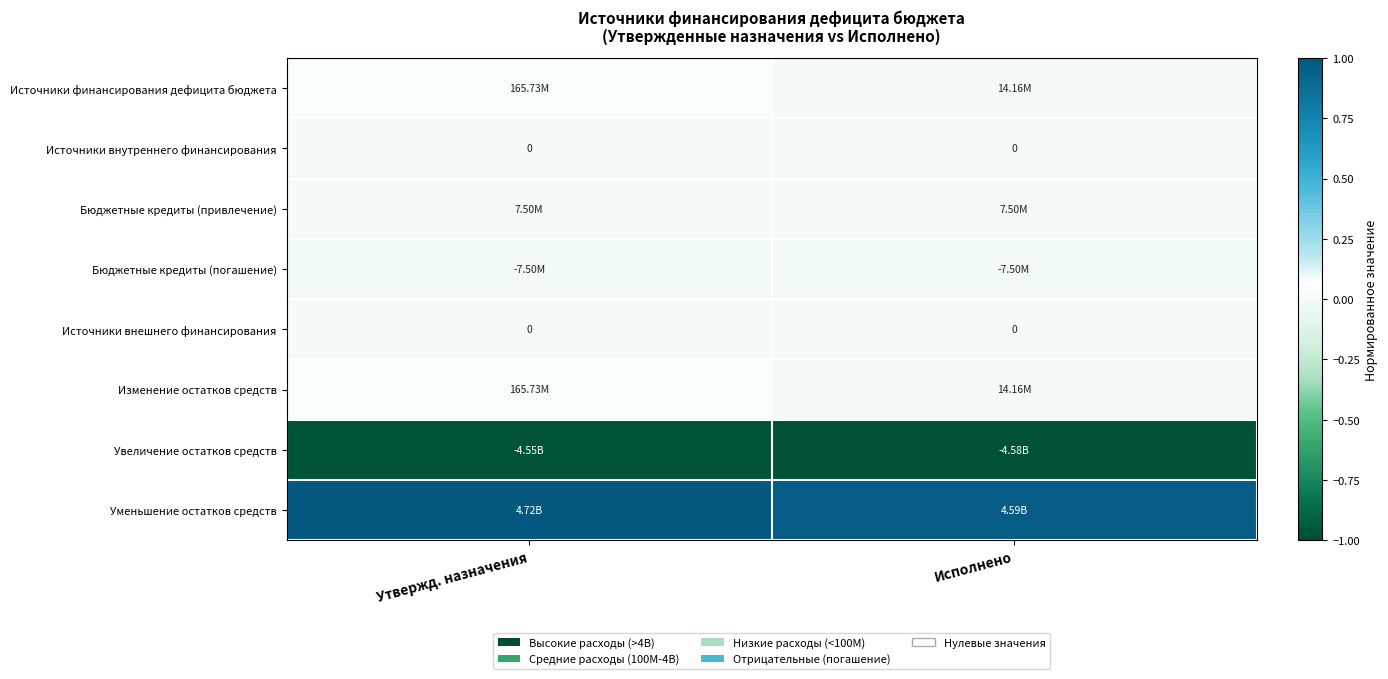

Which series has the largest total across all categories?

Уменьшение остатков средств